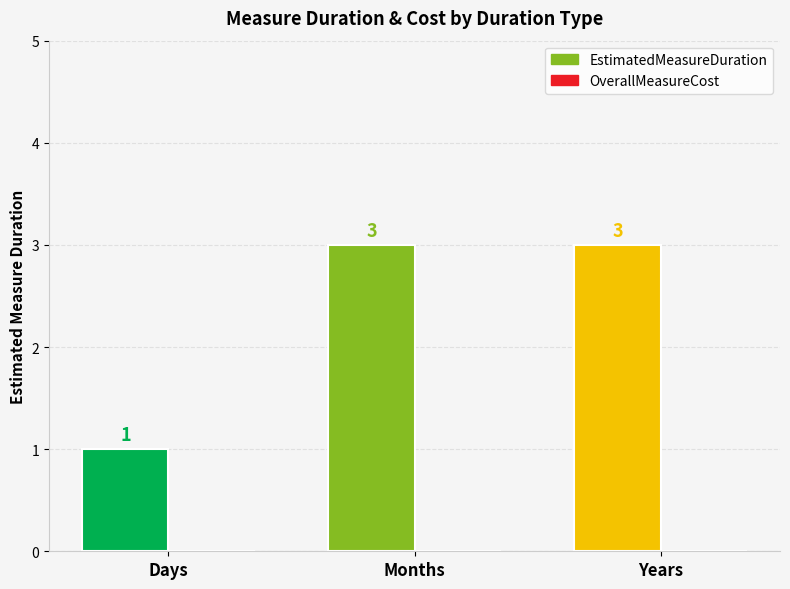

What is the difference between the highest and lowest values at Days?

1